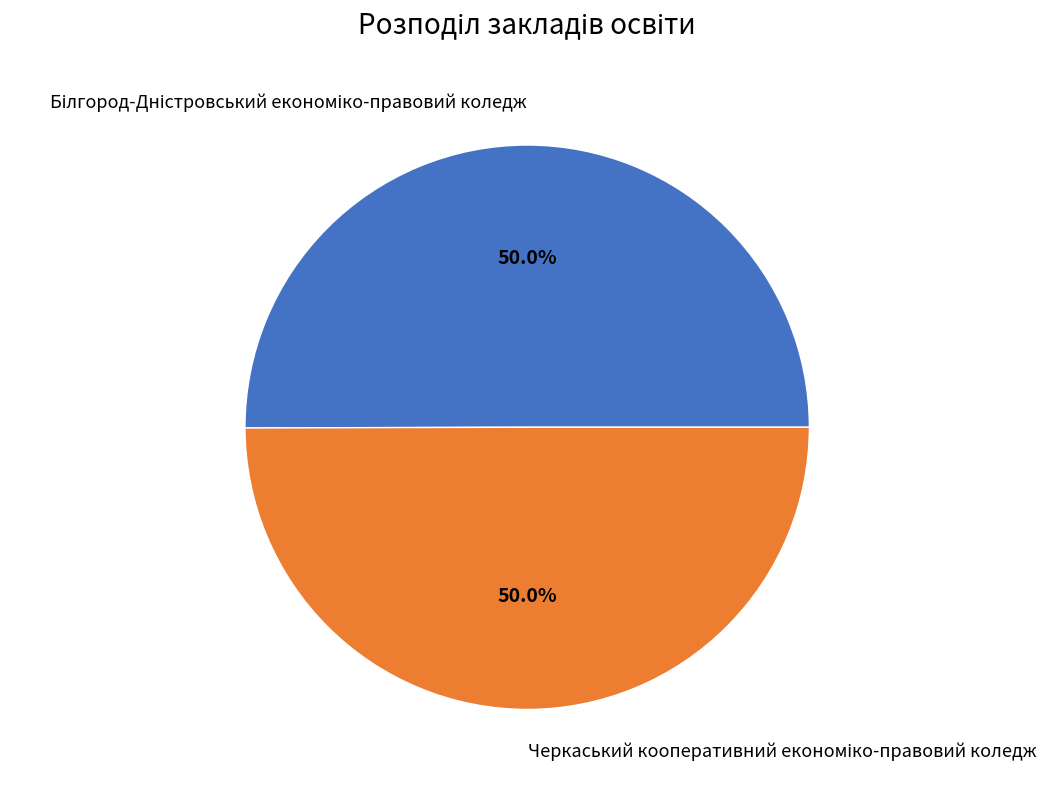

Count the number of slices in the pie.

2